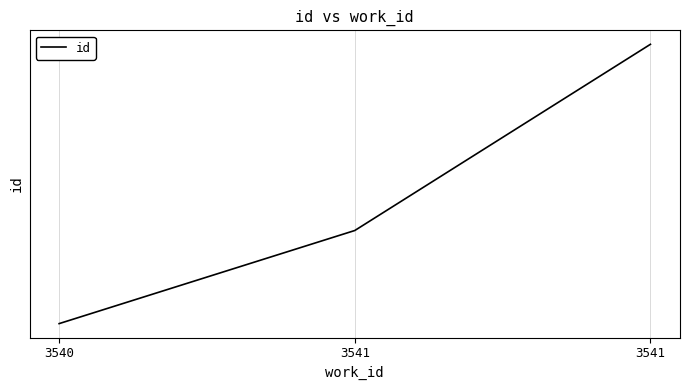

Rank the categories by value from highest to lowest.

3541, 3541, 3540